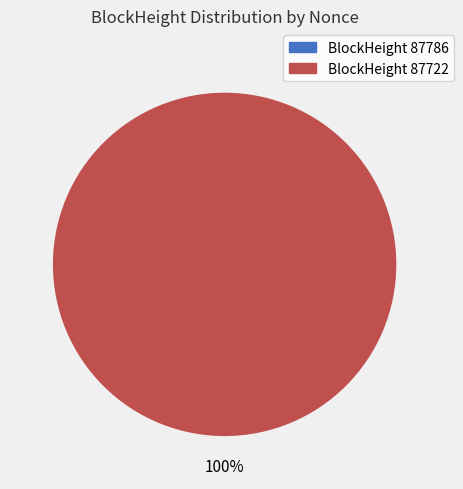

The 87722 slice represents 100% of the pie. True or false?

True